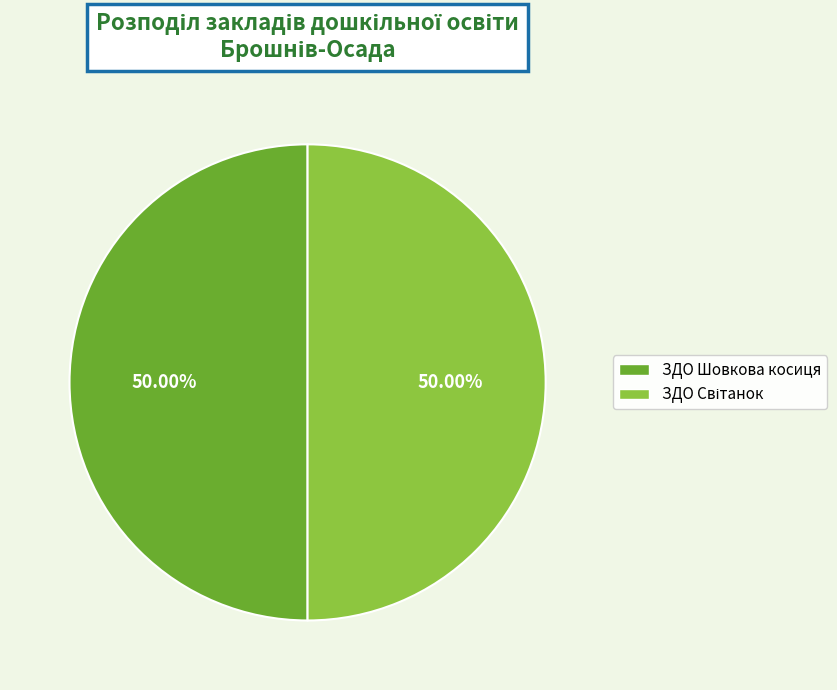

What is the largest slice in the pie chart?

ЗДО Світанок